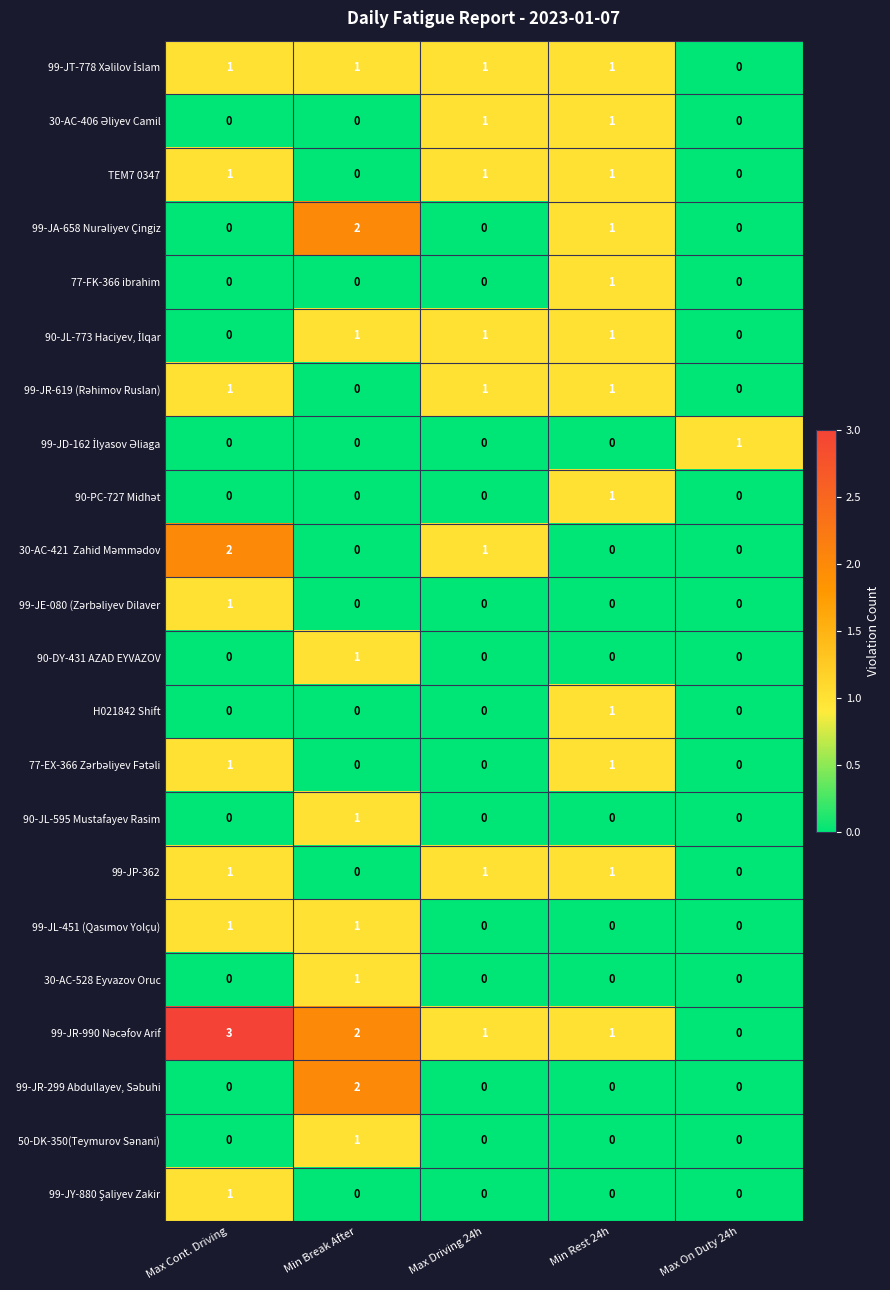

The value of 77-FK-366 ibrahim at Max Cont. Driving is 0. True or false?

True